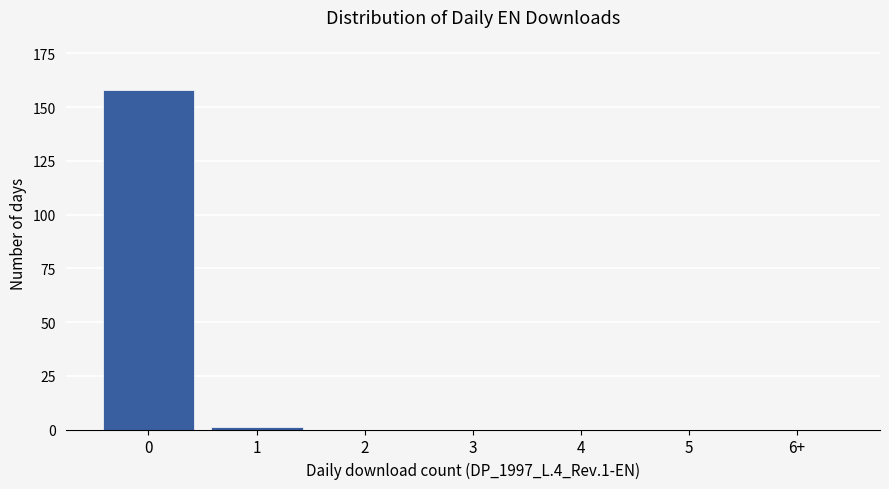

Reading left to right, transcribe all the data shown in this chart.

0=158	1=1	2=0	3=0	4=0	5=0	6+=0